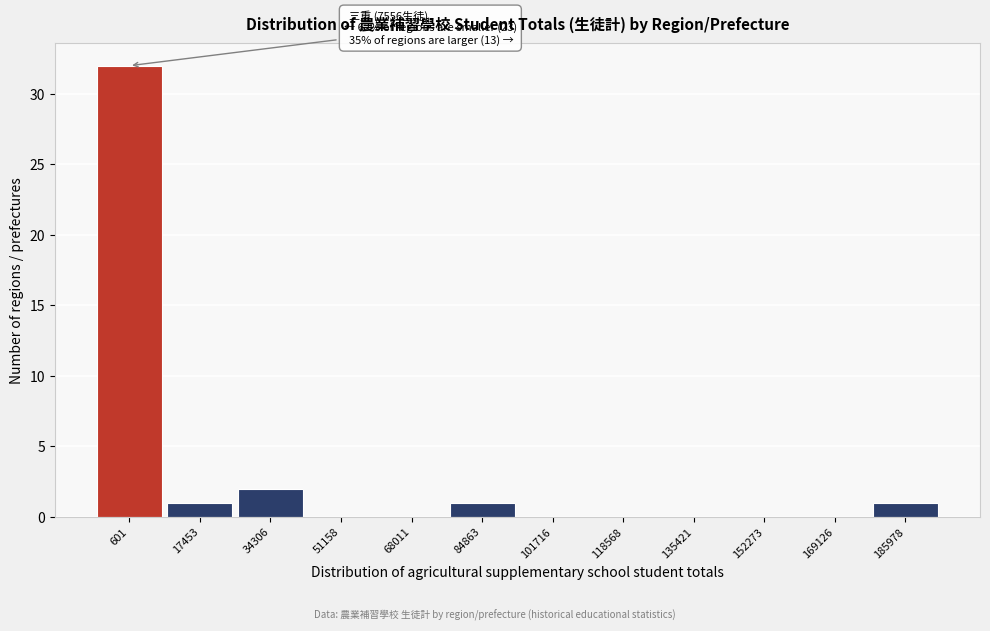

Reading right to left, extract all data points from this chart.

185978=1	169126=0	152273=0	135421=0	118568=0	101716=0	84863=1	68011=0	51158=0	34306=2	17453=1	601=32